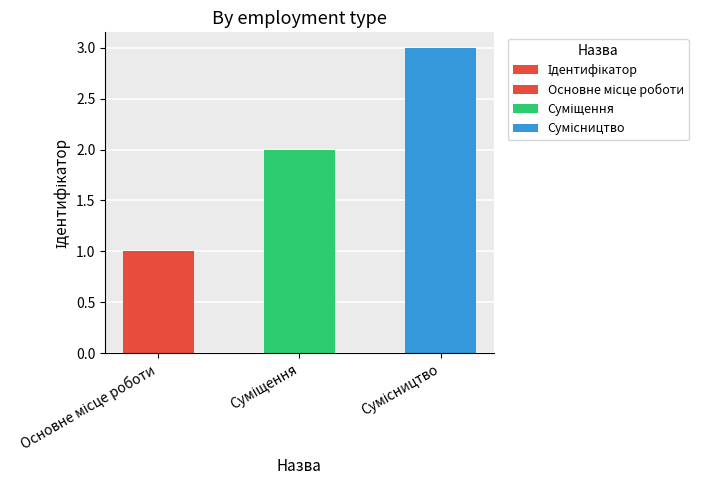

At which label does the data first exceed 2?

Сумісництво